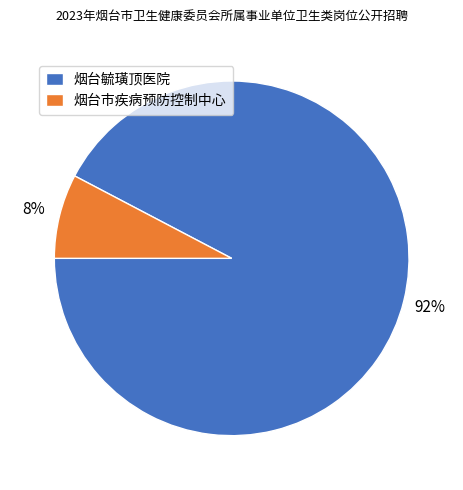

Rank the categories by value from lowest to highest.

烟台市疾病预防控制中心, 烟台毓璜顶医院